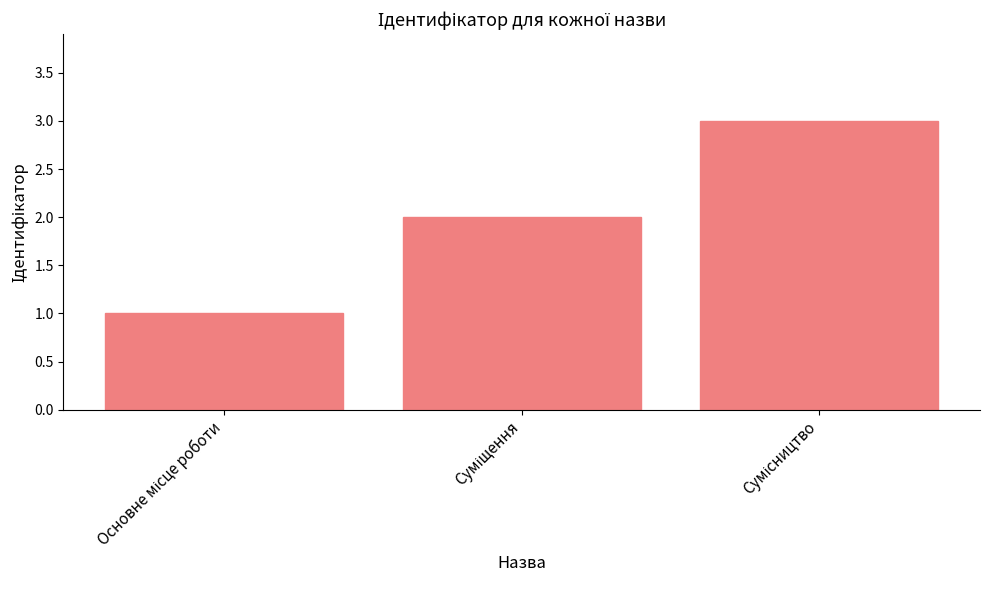

What is the difference between the maximum and second lowest values?

1